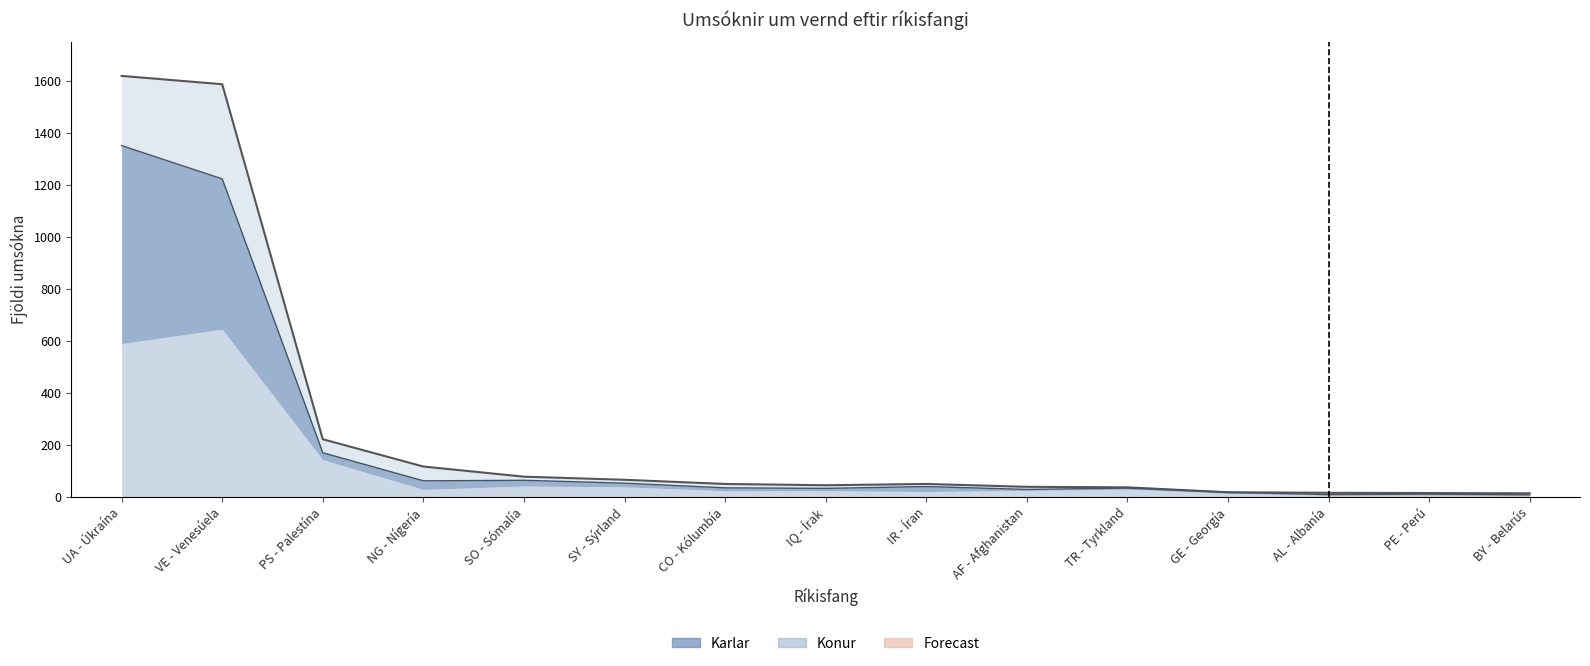

How many categories are shown in the chart?

15